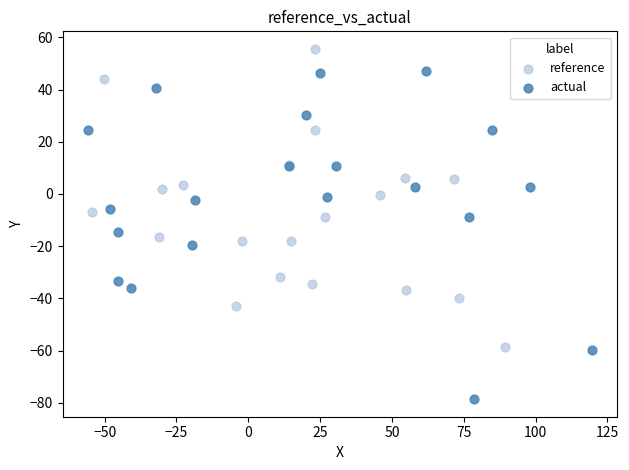

Which series reaches the minimum Y coordinate?

actual